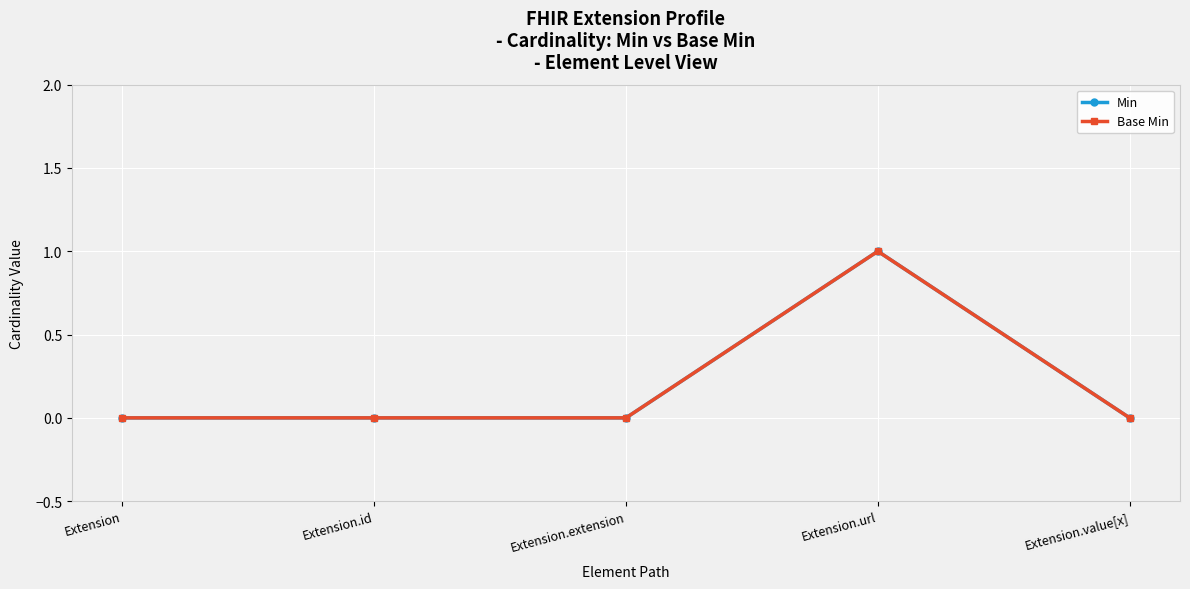

Does the chart have visible grid lines?

Yes